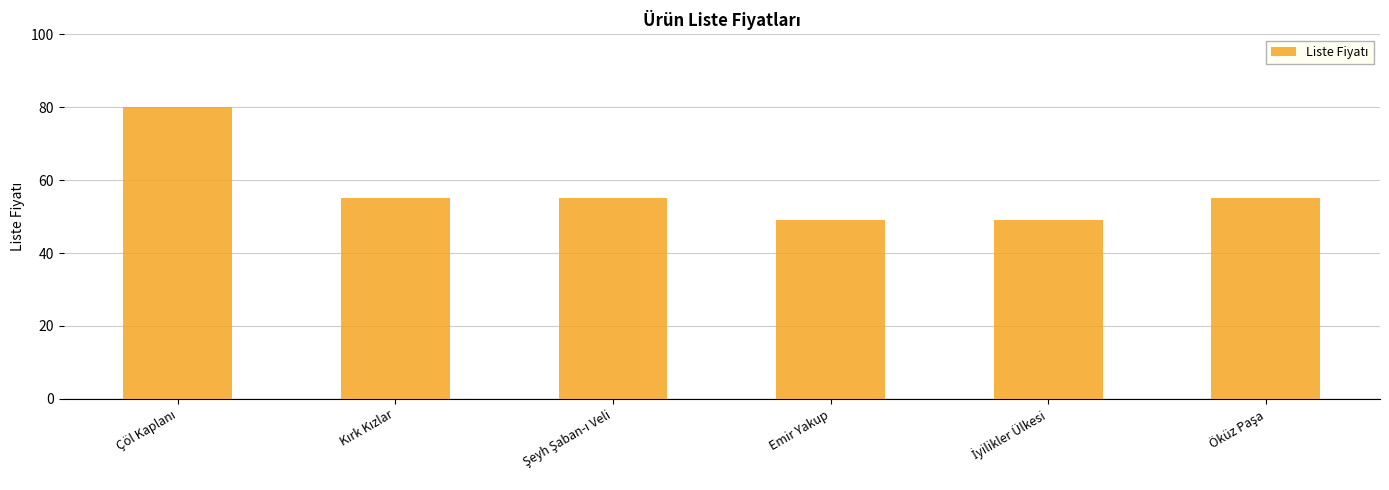

What is the sum of all values?

343